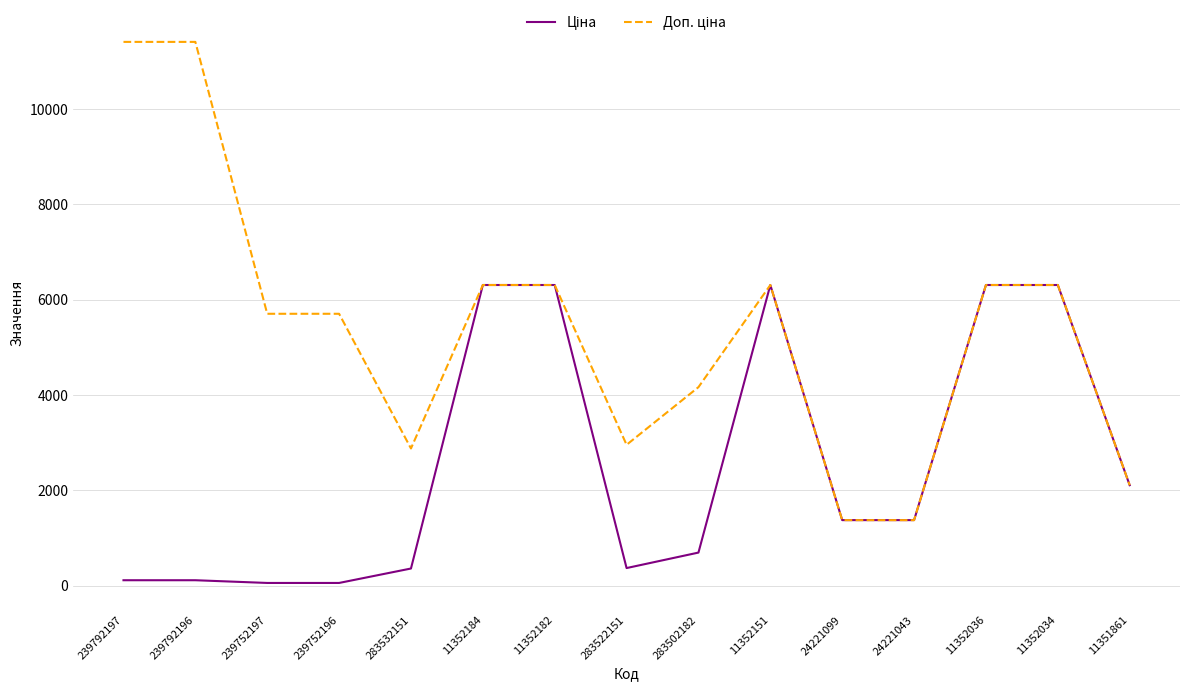

What is the maximum value shown in the chart?

11410.0